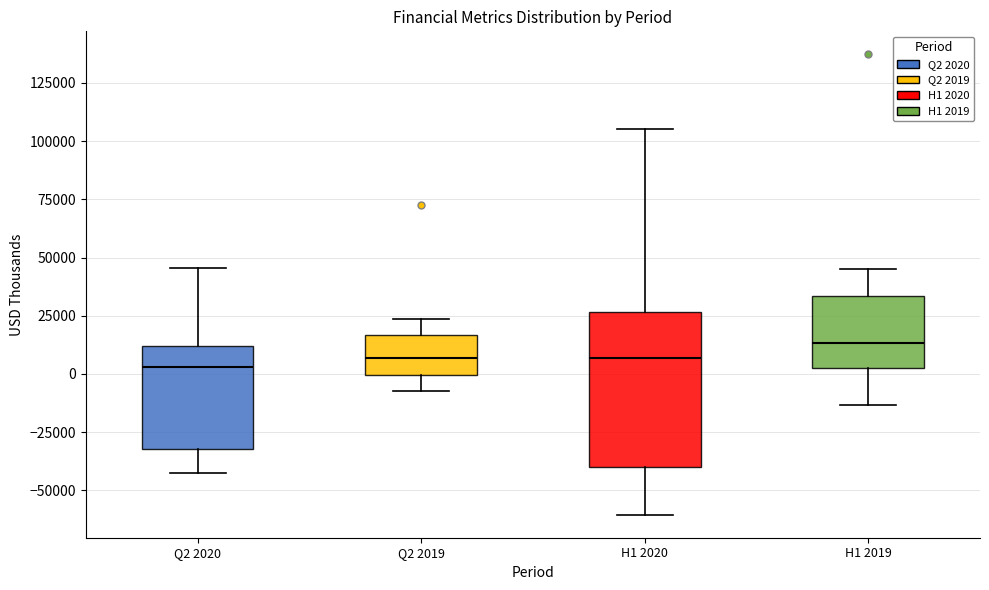

Reading left to right, read every box against the y-axis: the position of its median line, the range the box covers, and the ends of its whiskers. The values are not printed on the chart, so give them approximately, as read against the axis.

Q2 2020: median 5000, box -30000 to 10000, whiskers -45000 to 45000
Q2 2019: median 5000, box 0 to 15000, whiskers -5000 to 25000
H1 2020: median 5000, box -40000 to 25000, whiskers -60000 to 105000
H1 2019: median 15000, box 5000 to 35000, whiskers -15000 to 45000